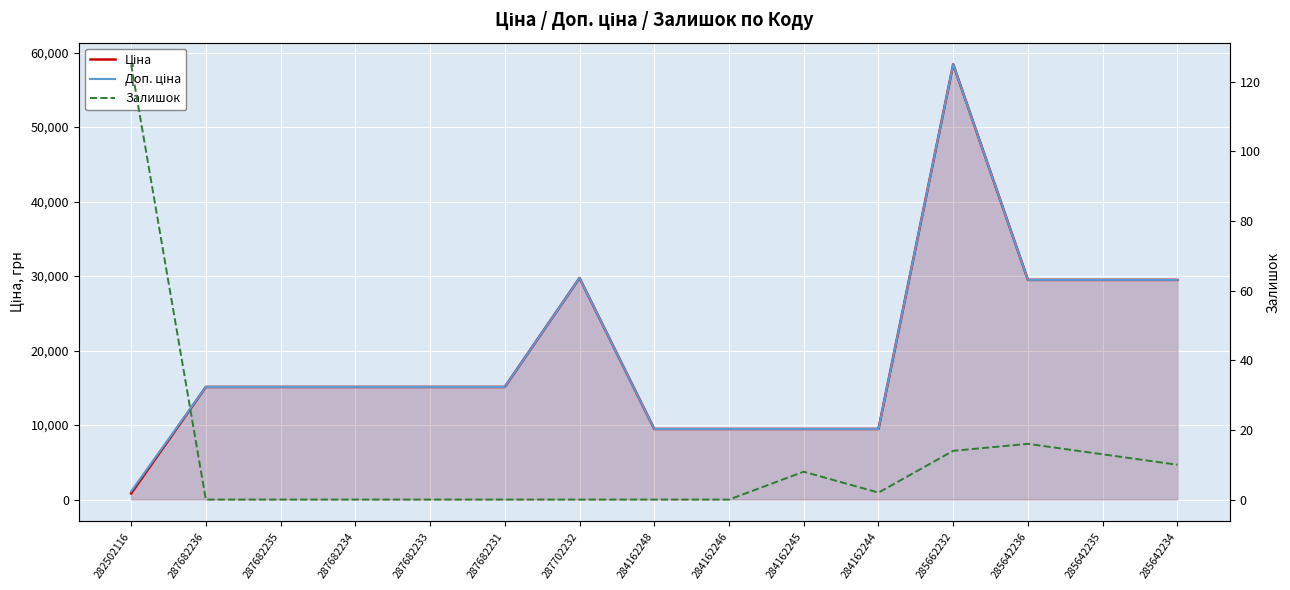

Which label corresponds to the smallest value in the chart?

287682236